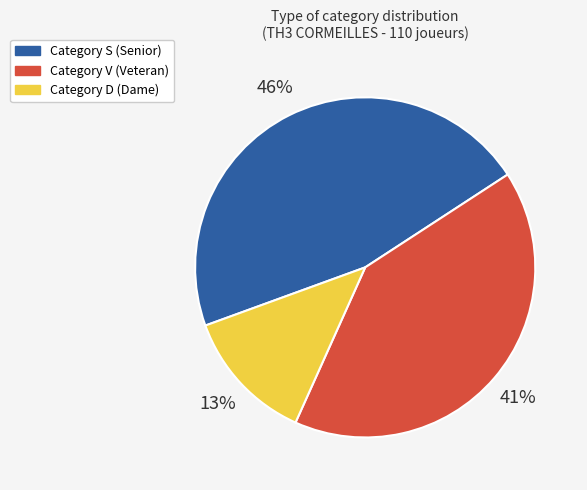

Is there a majority slice in this chart?

No